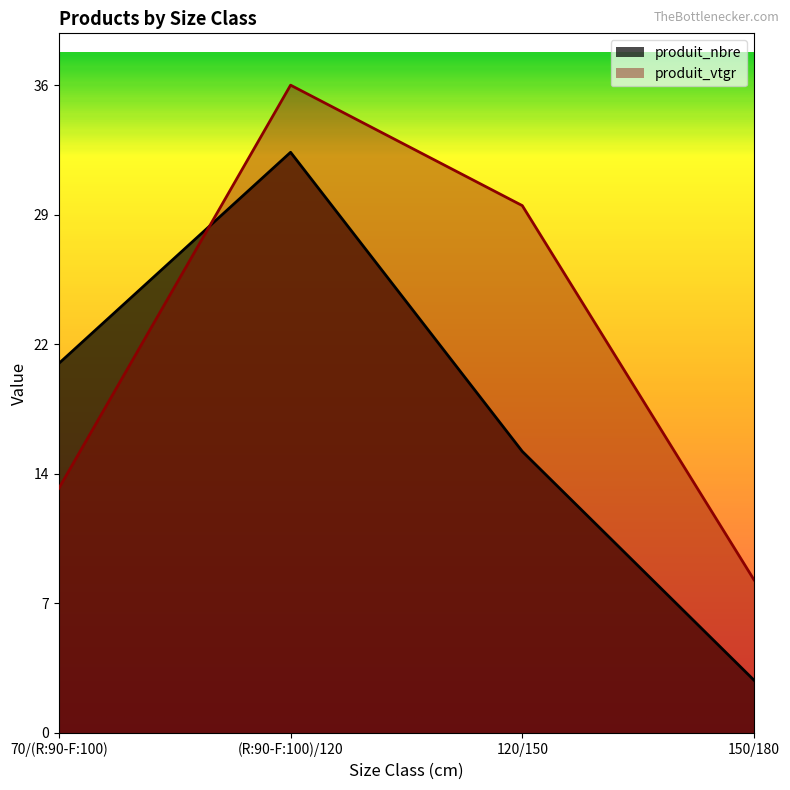

What is the maximum value for produit_nbre?

33.0